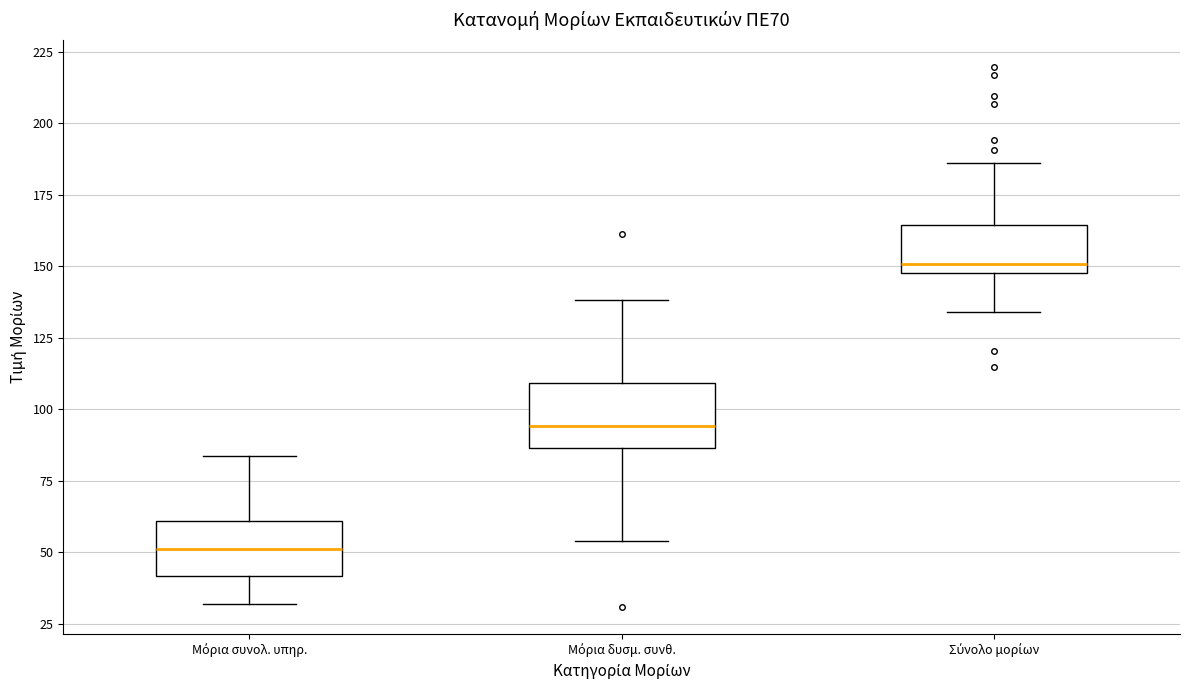

Which box's median line is the highest?

Σύνολο μορίων